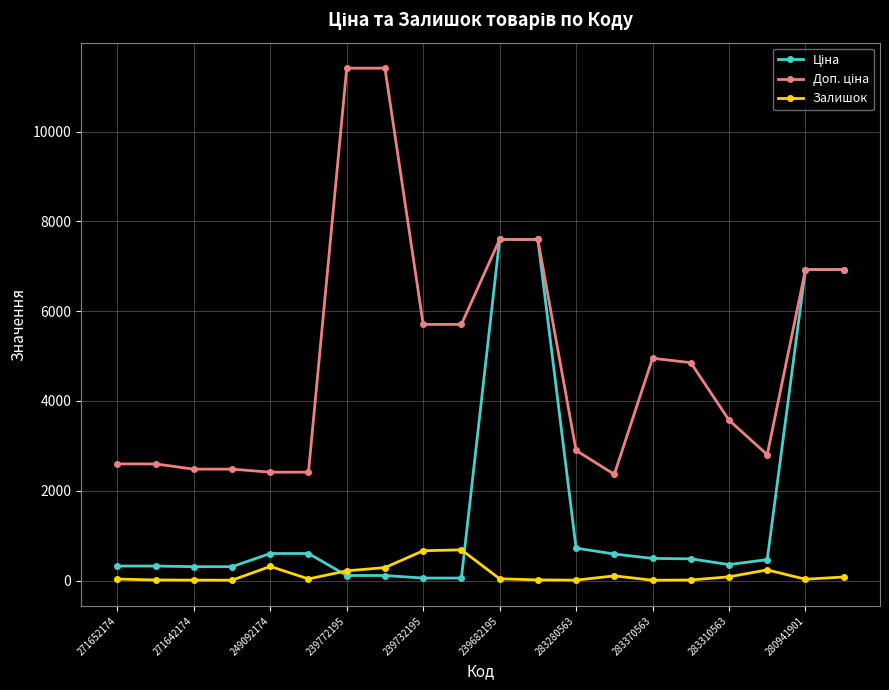

What is the greatest value displayed?

11410.0